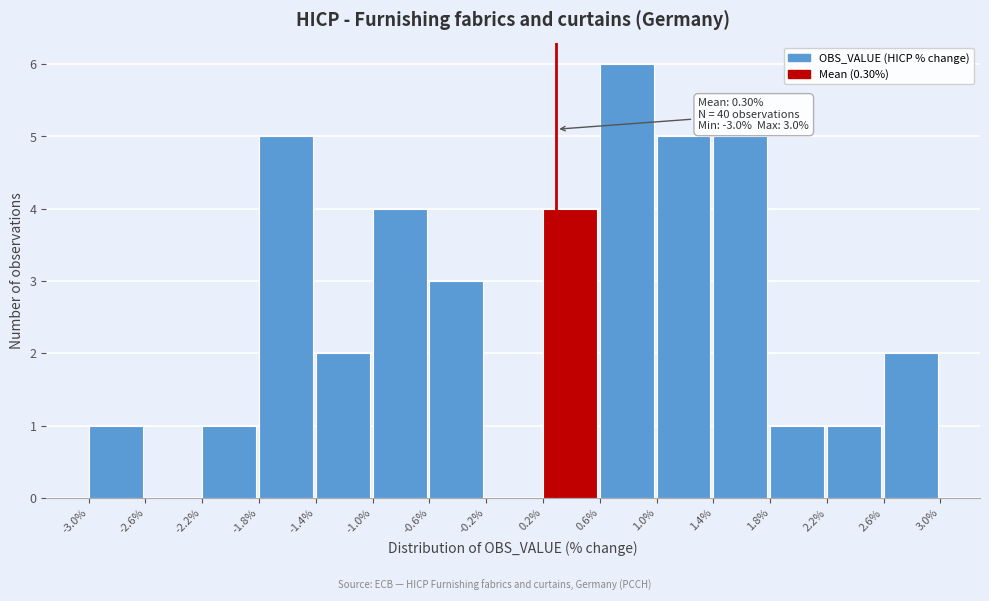

Which range on the x-axis has the tallest bar?

0.6% to 1.0%